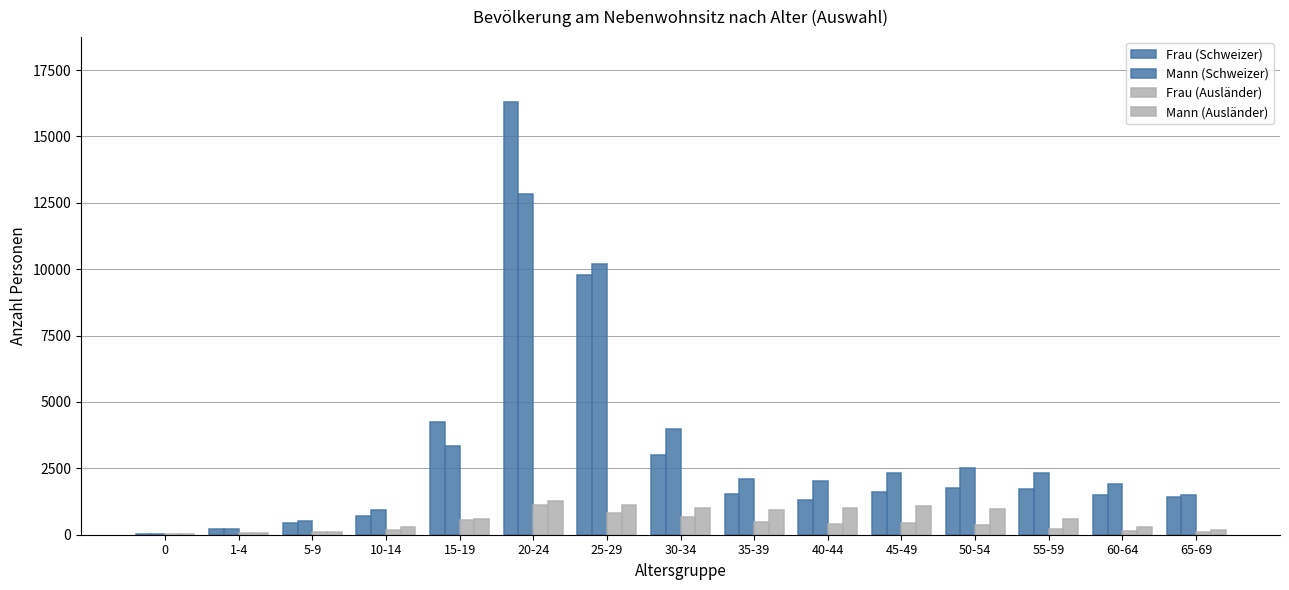

Which series has the largest total across all categories?

Mann (Schweizer)